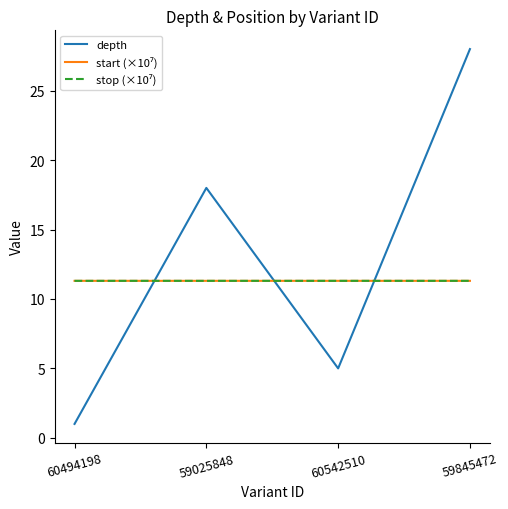

Which series has the largest range (max minus min)?

depth